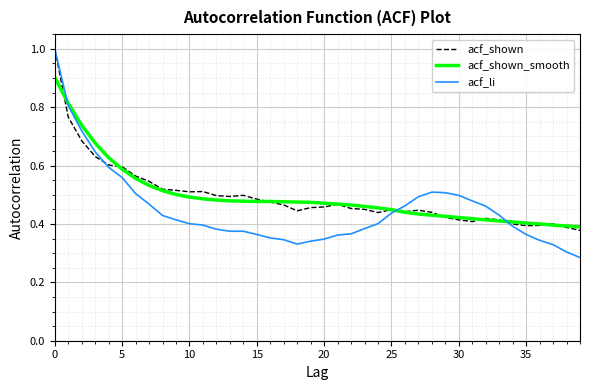

Which series has the largest range (max minus min)?

acf_li